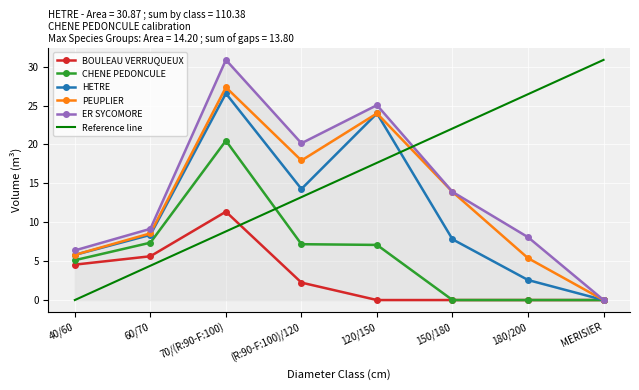

Which series changed the most between (R:90-F:100)/120 and 150/180?

CHENE PEDONCULE